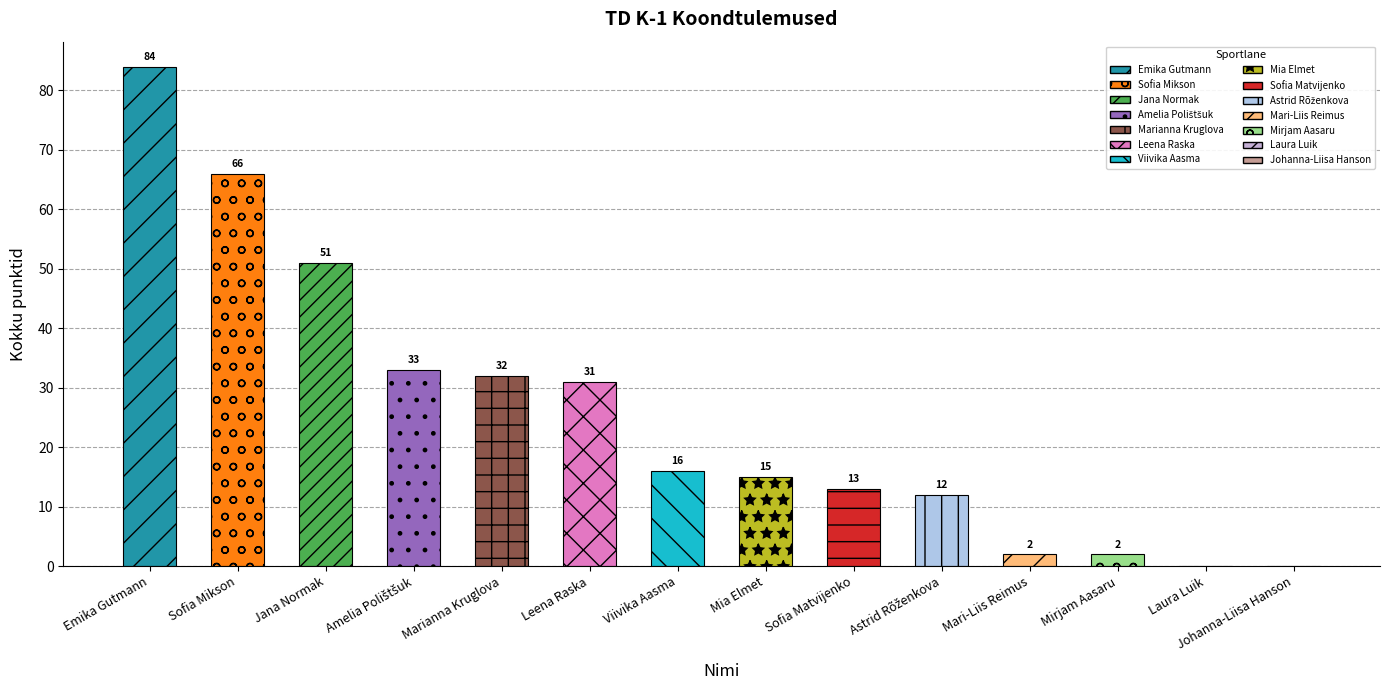

At which category does the chart reach its peak across all series?

Emika Gutmann